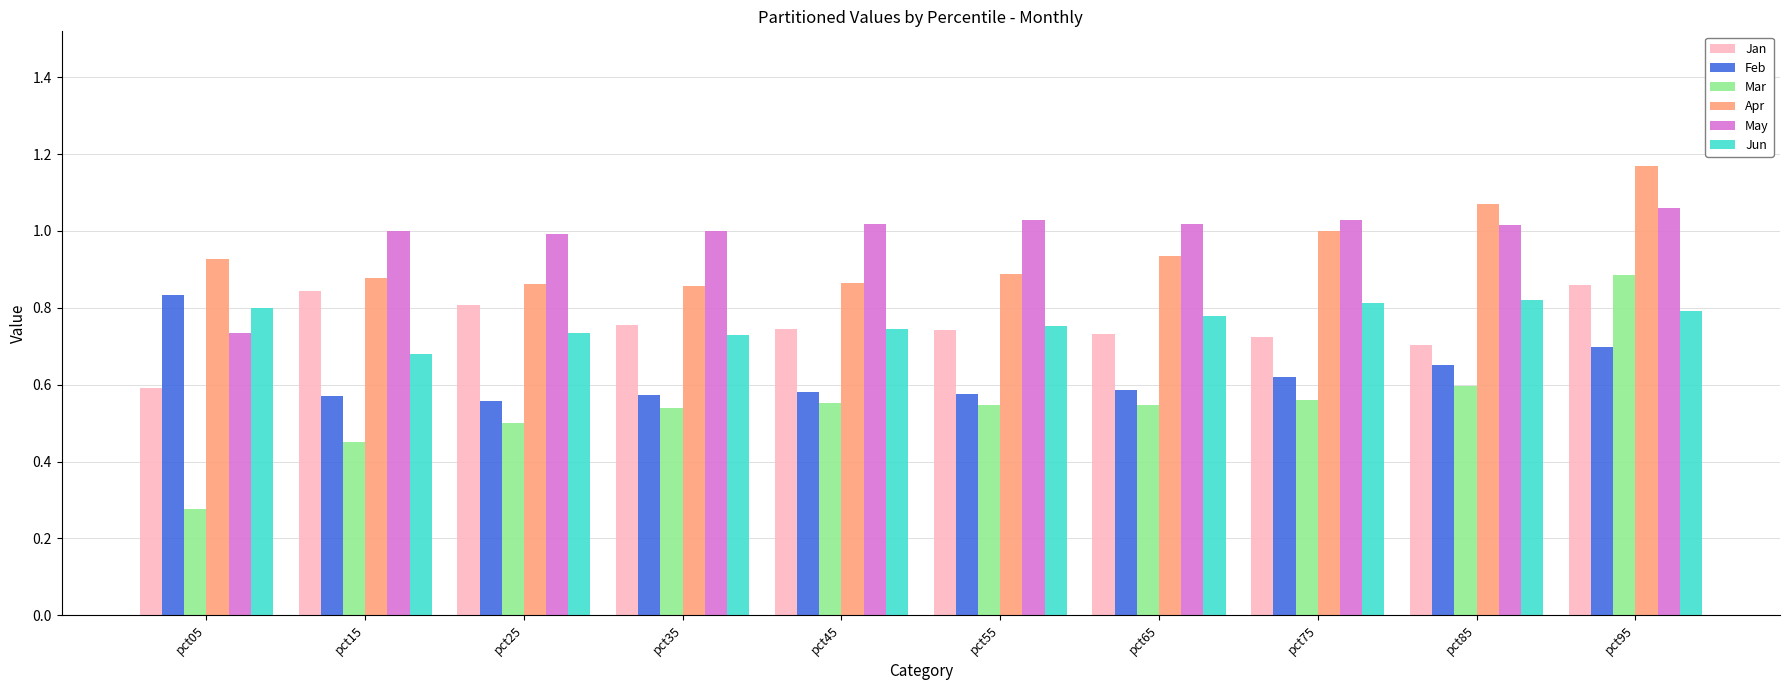

Are the bars horizontal?

No